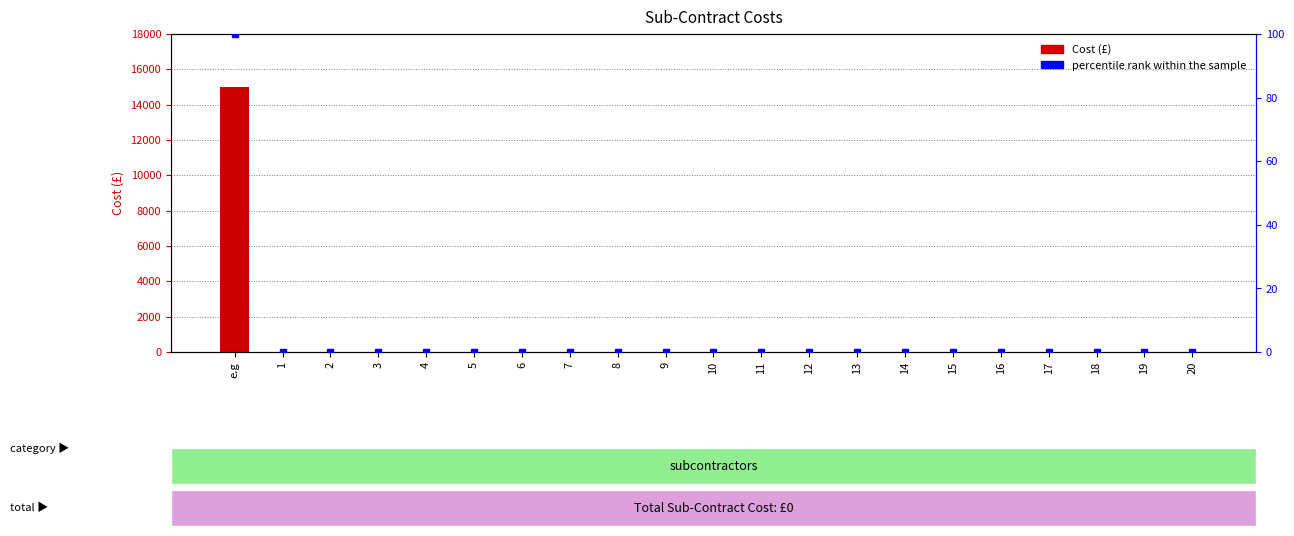

How many positive values does the percentile rank within the sample series have?

1